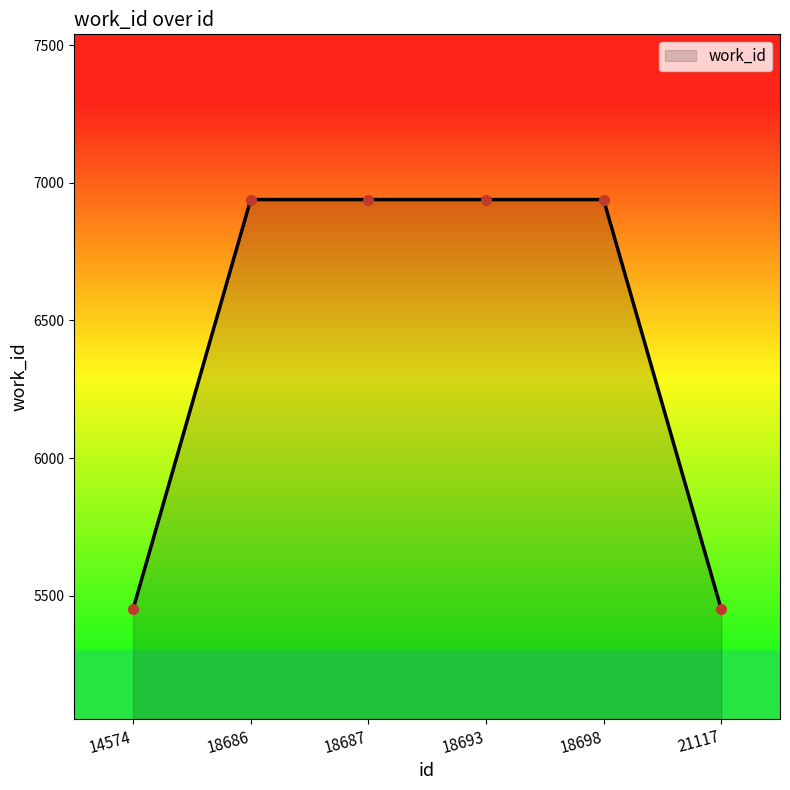

What is the smallest value displayed?

5452